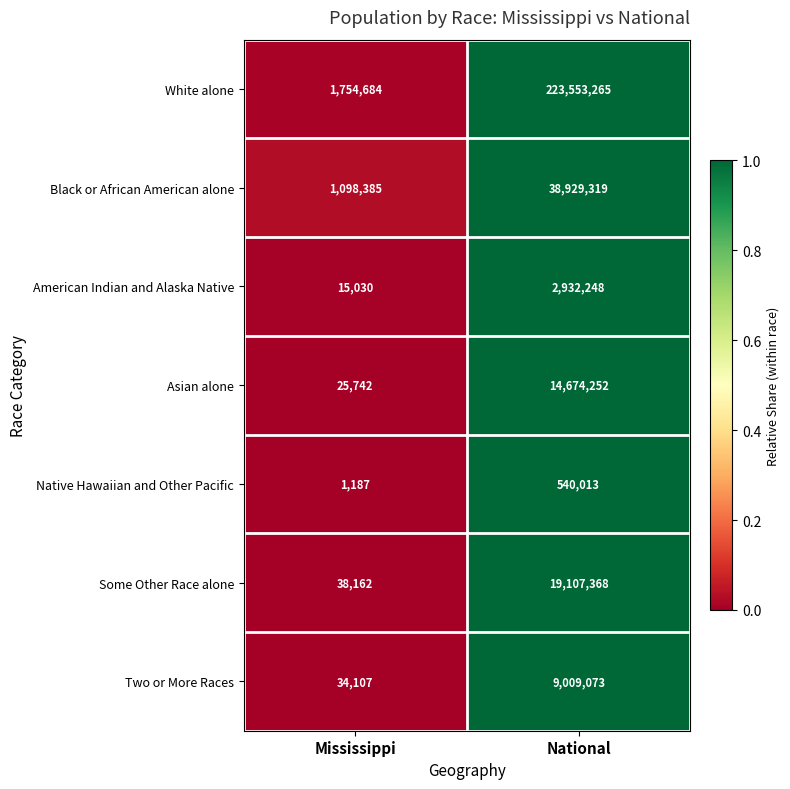

Reading left to right, list all the values displayed in this chart.

White alone: Mississippi=1754684	National=223553265
Black or African American alone: Mississippi=1098385	National=38929319
American Indian and Alaska Native: Mississippi=15030	National=2932248
Asian alone: Mississippi=25742	National=14674252
Native Hawaiian and Other Pacific: Mississippi=1187	National=540013
Some Other Race alone: Mississippi=38162	National=19107368
Two or More Races: Mississippi=34107	National=9009073